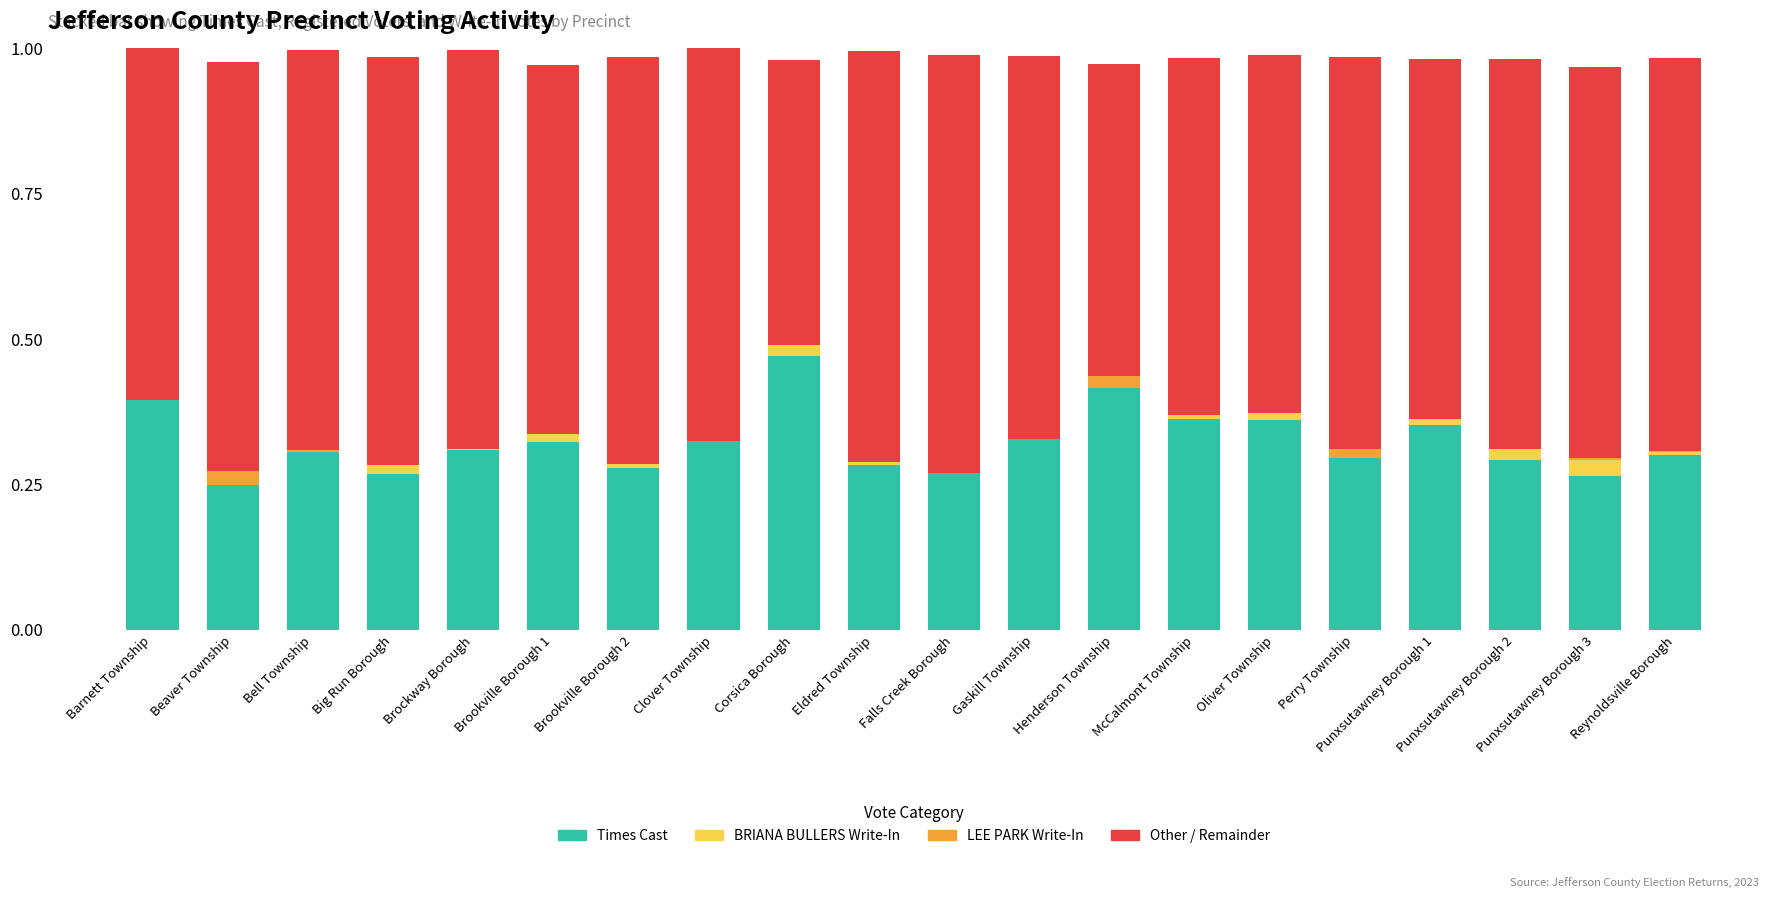

The value of Times Cast at Beaver Township is 0.4. True or false?

False